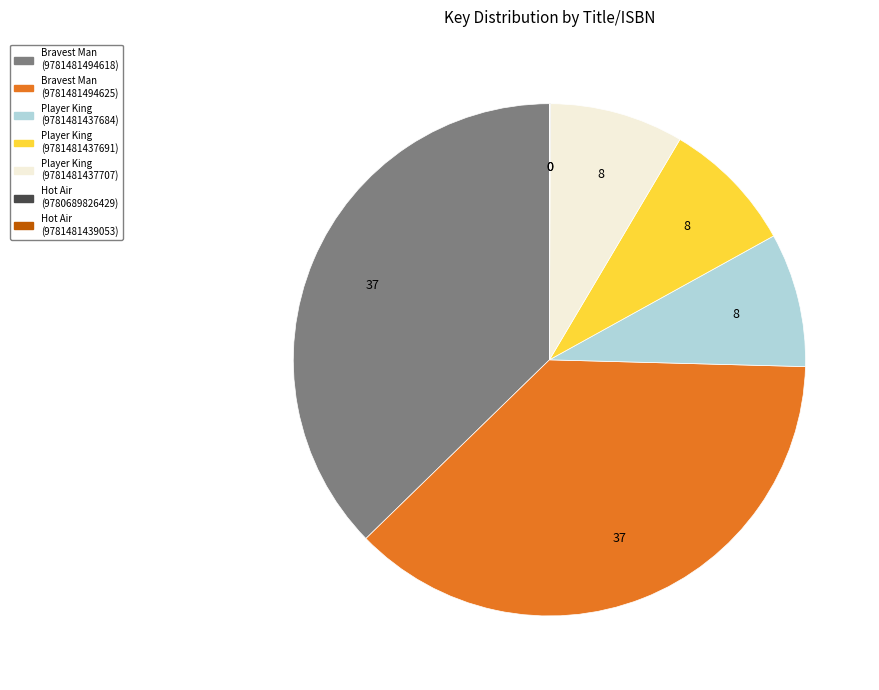

Is there a majority slice in this chart?

No